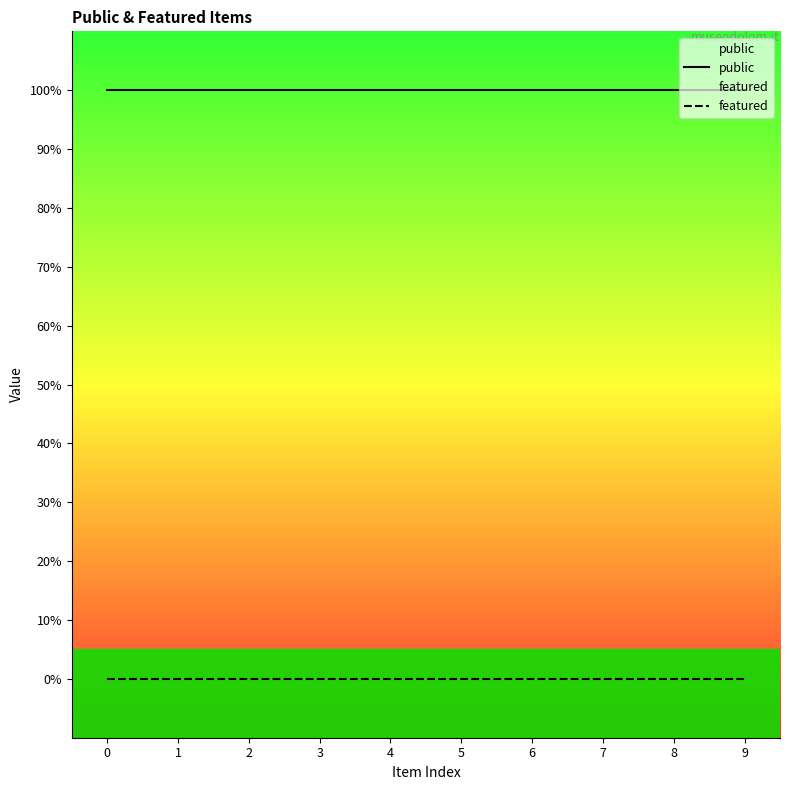

Rank the series by their average value, from lowest to highest.

featured, public